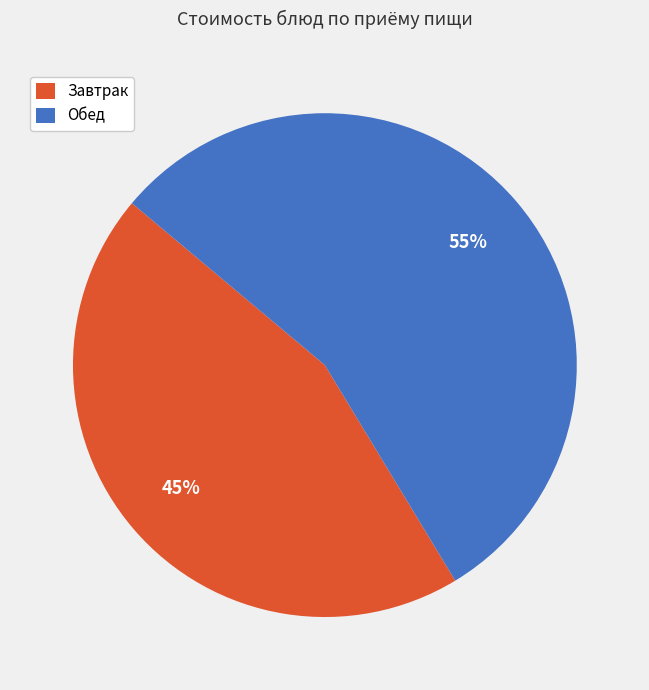

True or false: Завтрак accounts for 50% of the total.

False